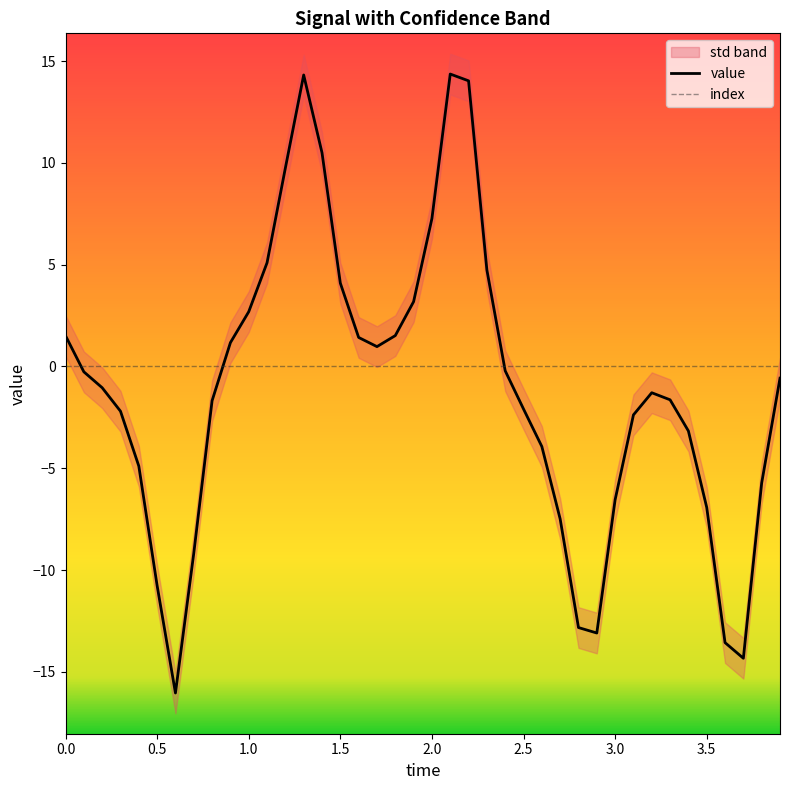

The value of value at 2.0 is 7.3. True or false?

True